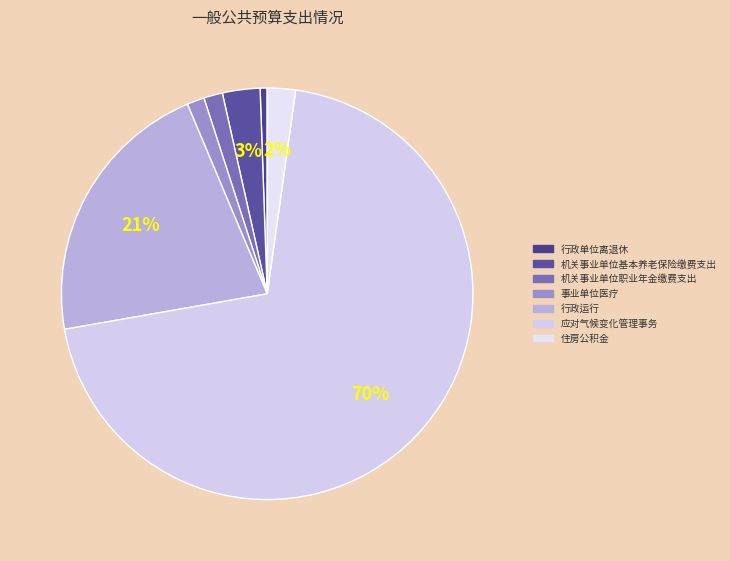

True or false: 机关事业单位基本养老保险缴费支出 accounts for 11% of the total.

False